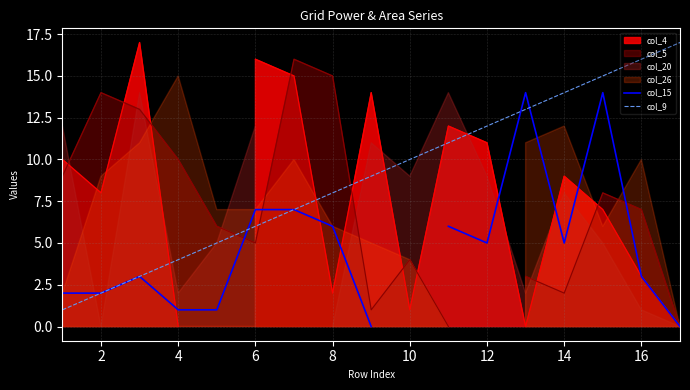

The col_9 series shows 3 at 4. True or false?

False